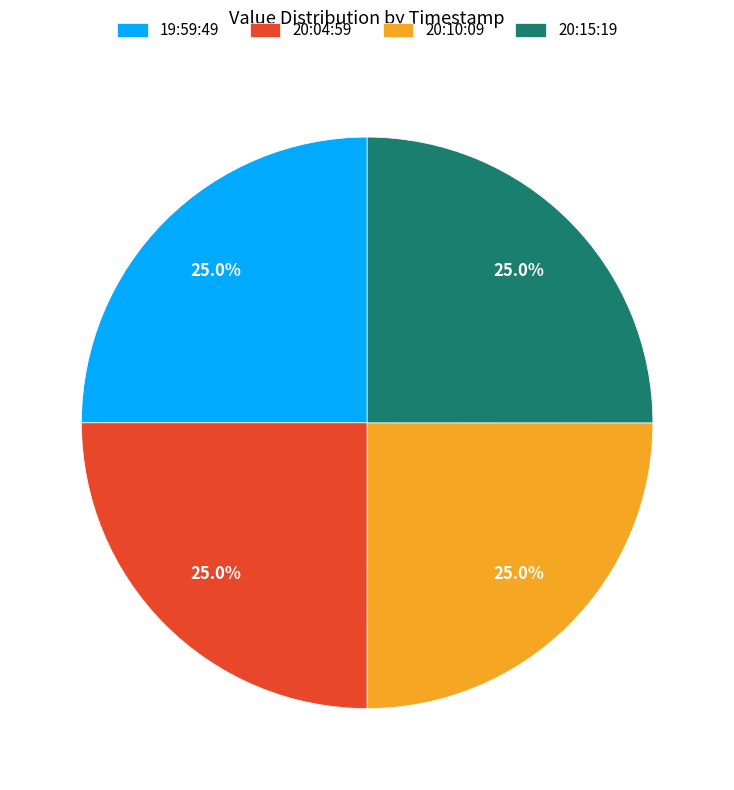

What percentage is NOT represented by 19:59:49?

75.0%